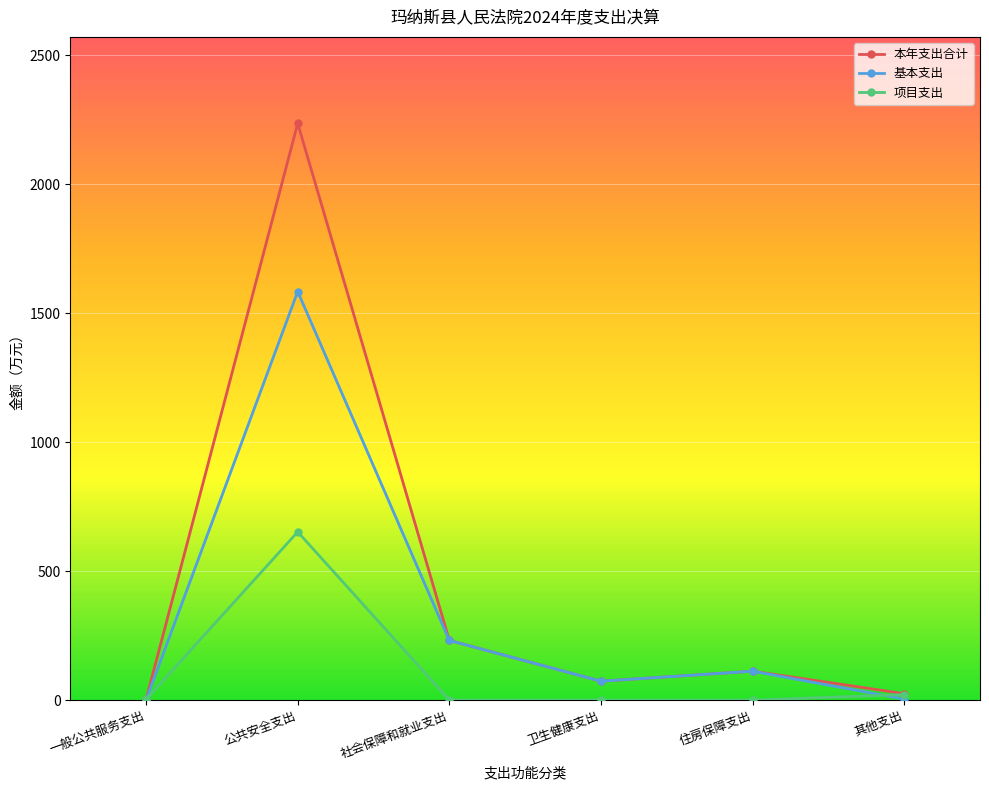

What is the difference between the maximum and second lowest values in the 基本支出 series?

1580.3